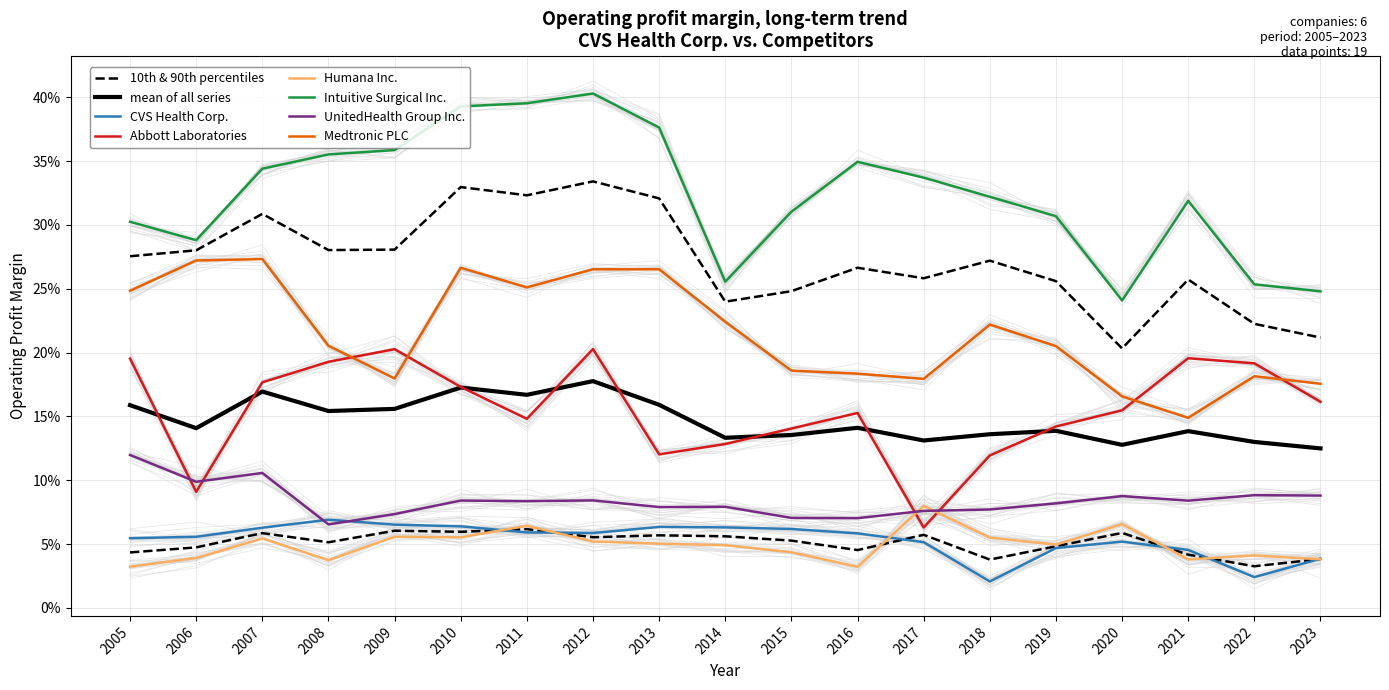

List the series in order of their peak value, highest first.

Intuitive Surgical Inc., Medtronic PLC, Abbott Laboratories, UnitedHealth Group Inc., Humana Inc., CVS Health Corp.